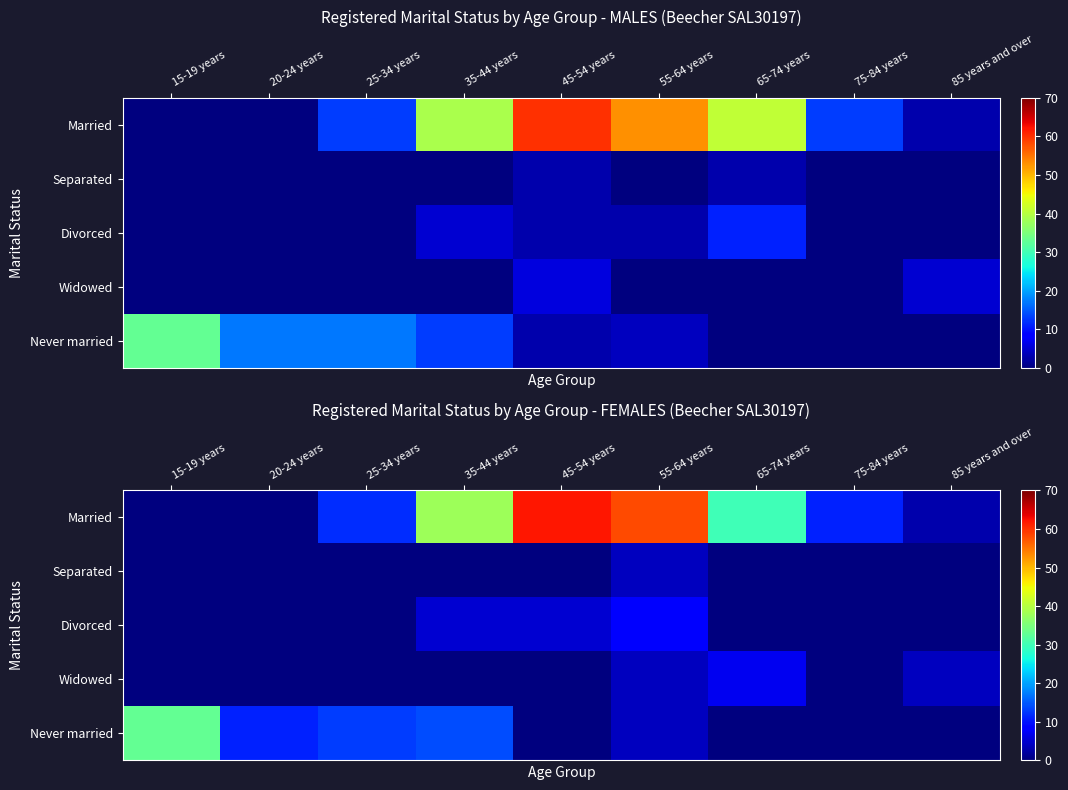

The Never married series shows -21 at 65-74 years. True or false?

False